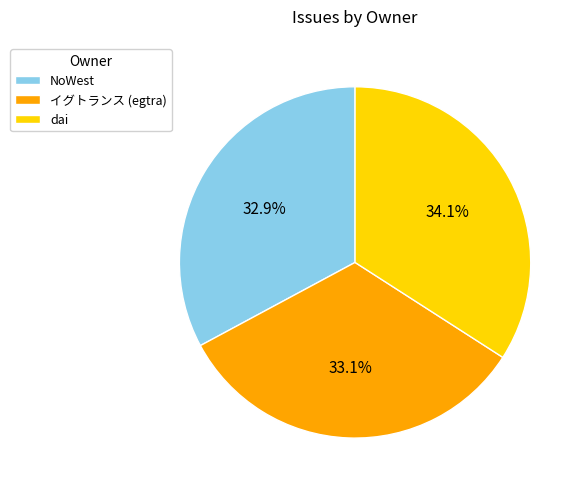

To the nearest percent, what portion does イグトランス (egtra) represent?

33%